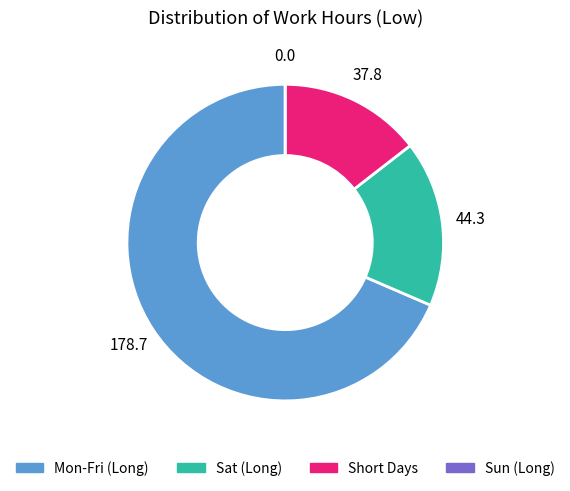

Is there any slice that represents more than half of the pie?

Yes